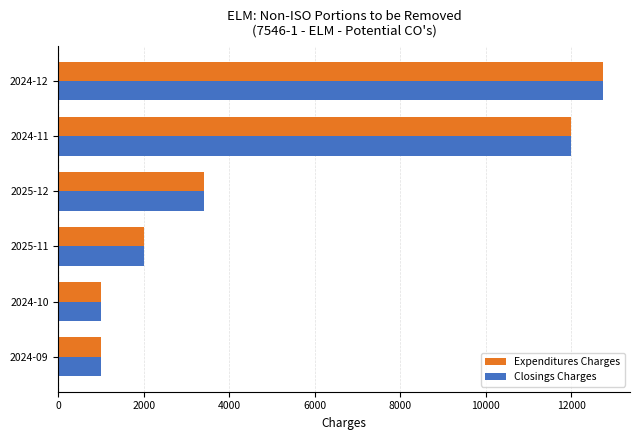

The value of Expenditures Charges at 2024-12 is 12743. True or false?

True